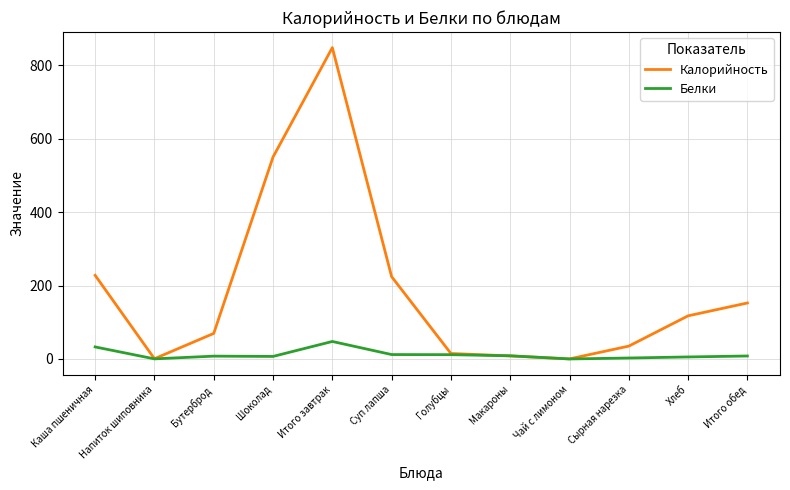

Is the value of Калорийность at Сырная нарезка greater than the value of Белки at Шоколад?

Yes